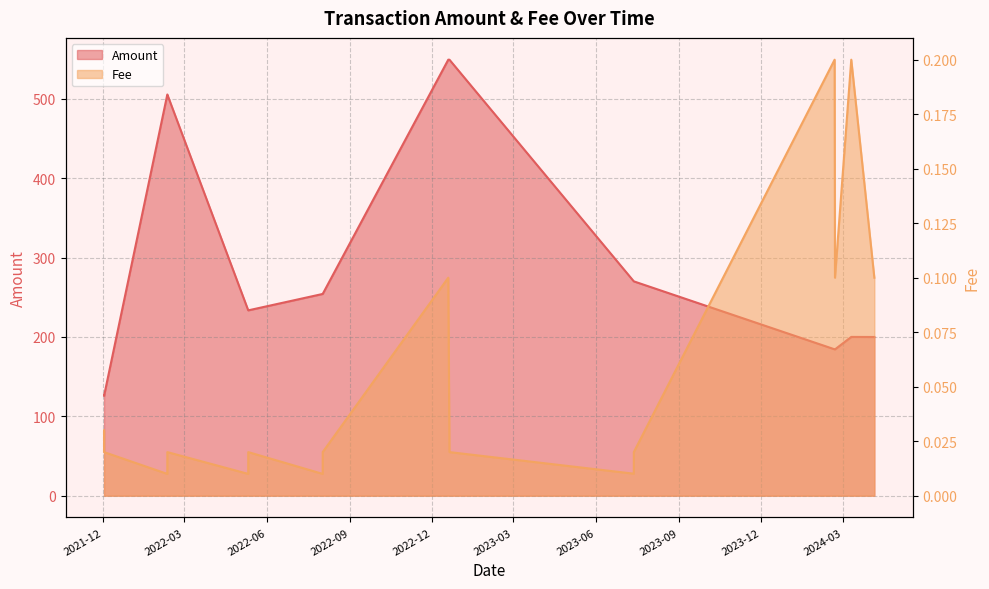

What is the maximum value shown in the chart?

549.5